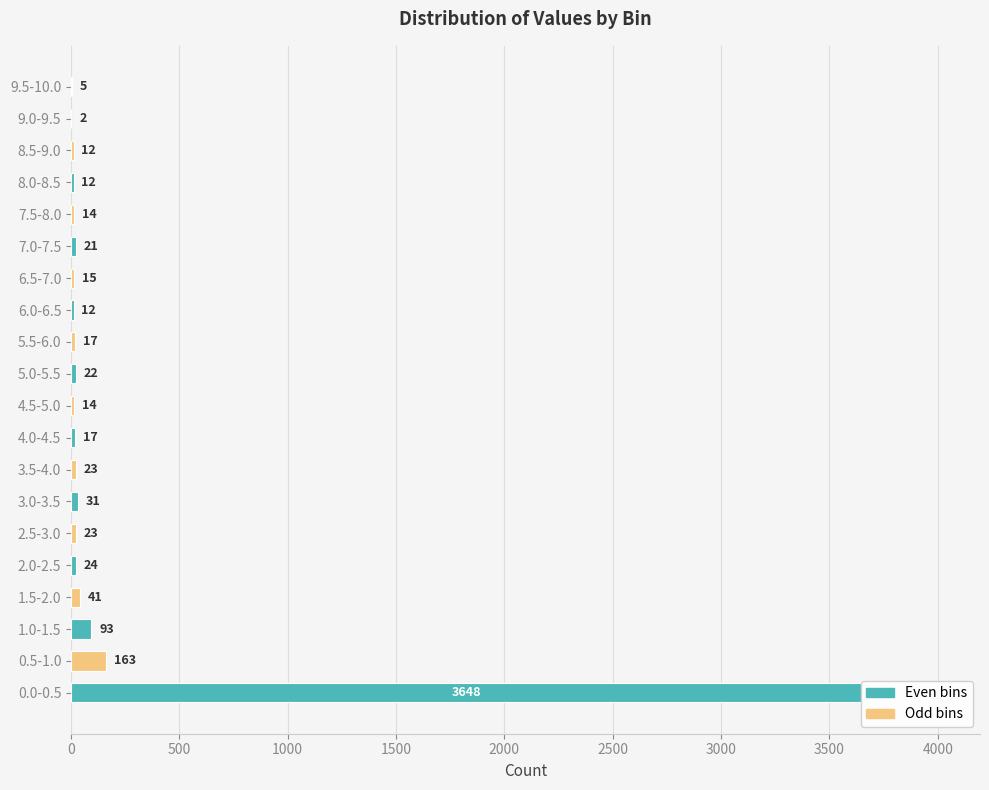

The chart shows a value of 63 at 1.0-1.5. True or false?

False